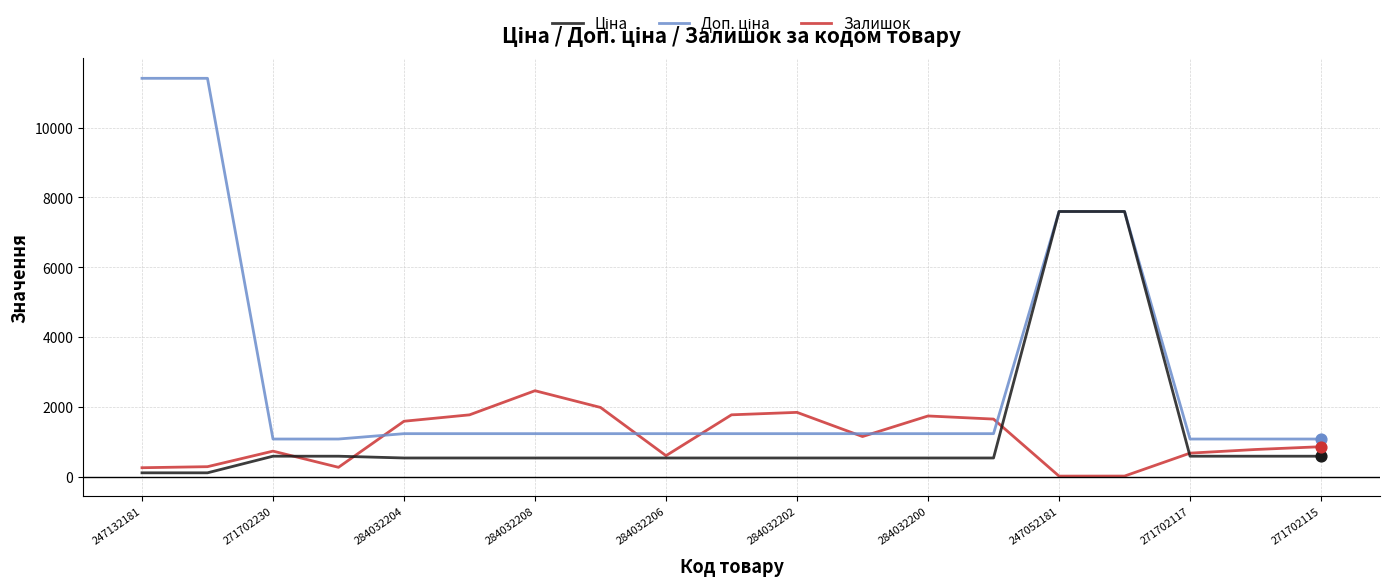

At how many categories does at least one series exceed 10894?

2